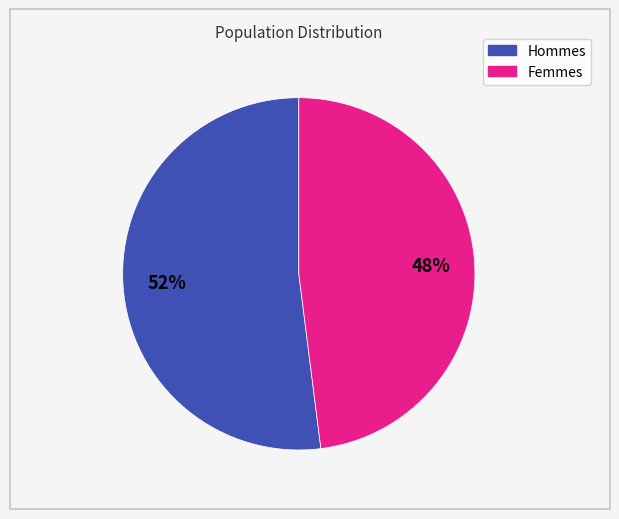

Does any single category account for the majority?

Yes